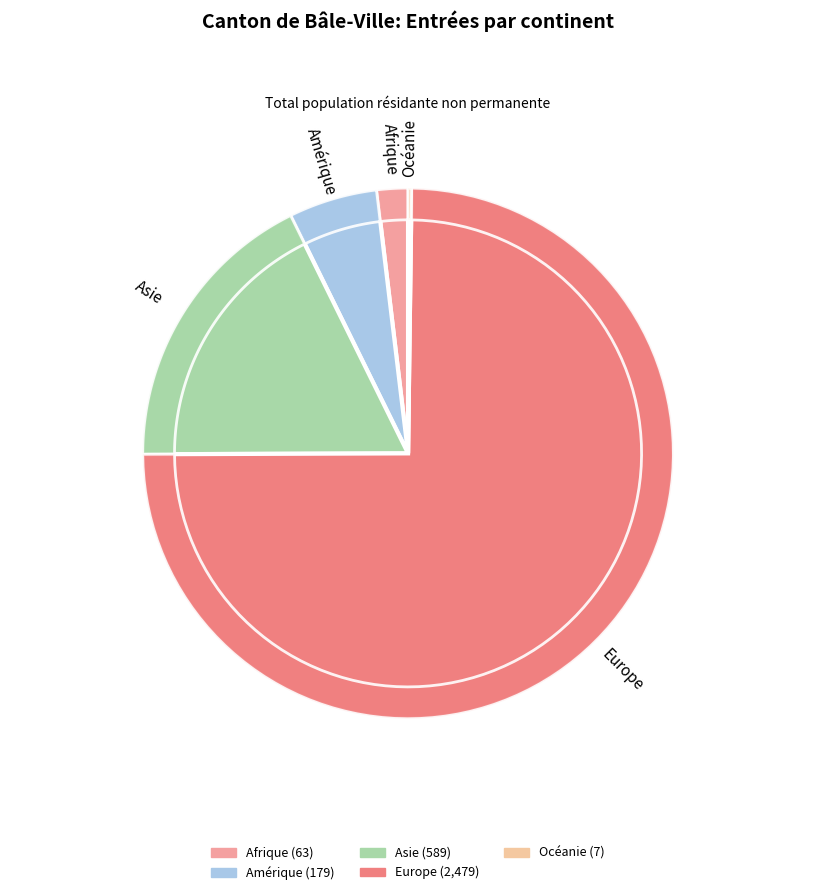

True or false: Amérique accounts for 1% of the total.

False